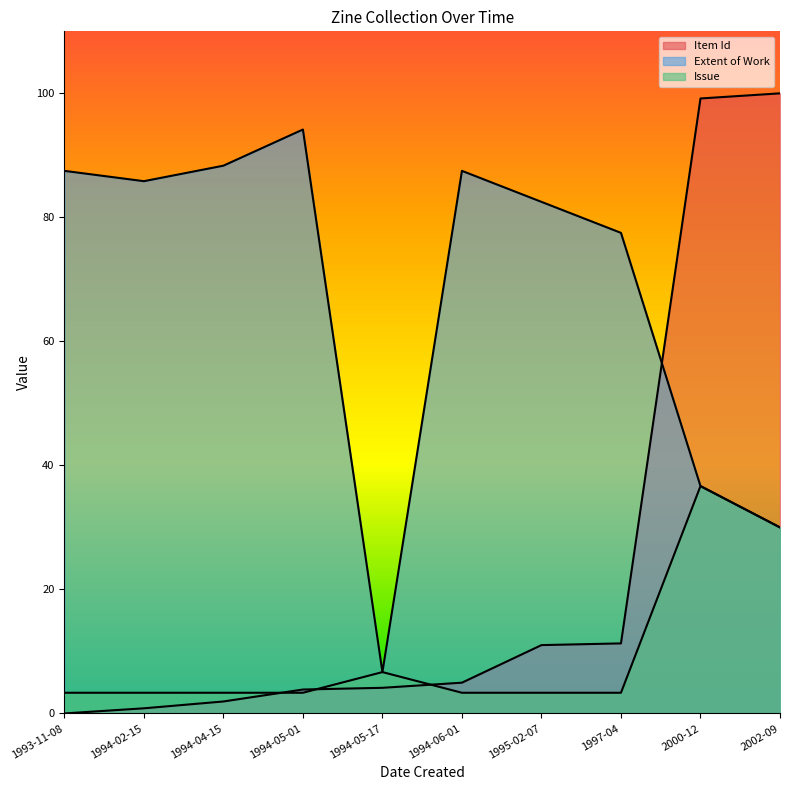

Is it true that Item Id equals 17.0 at 1997-04?

False